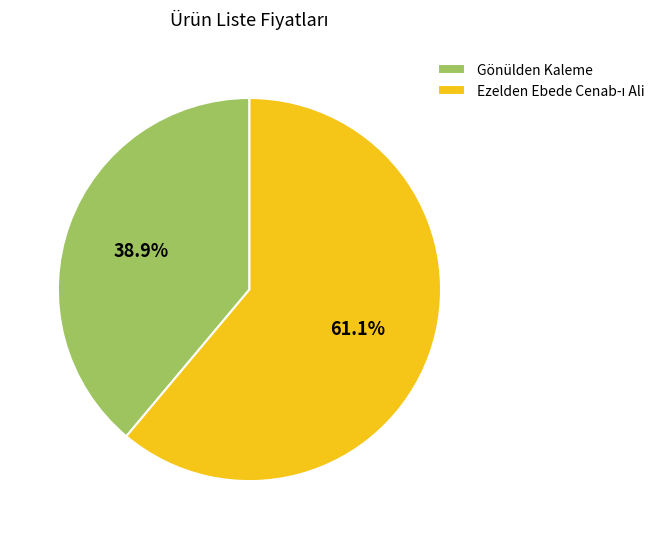

Count the number of slices in the pie.

2